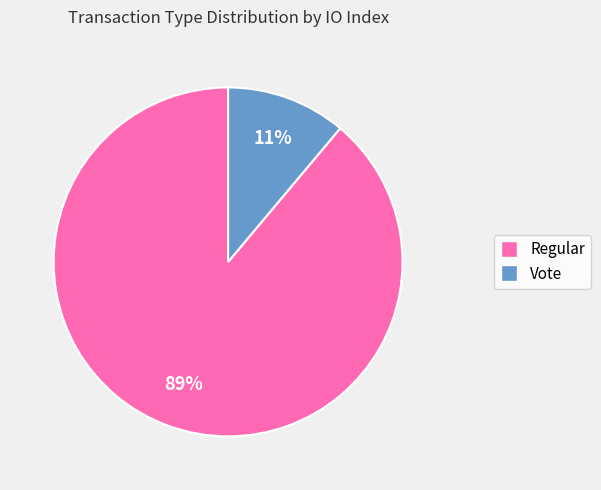

Does any single category account for the majority?

Yes